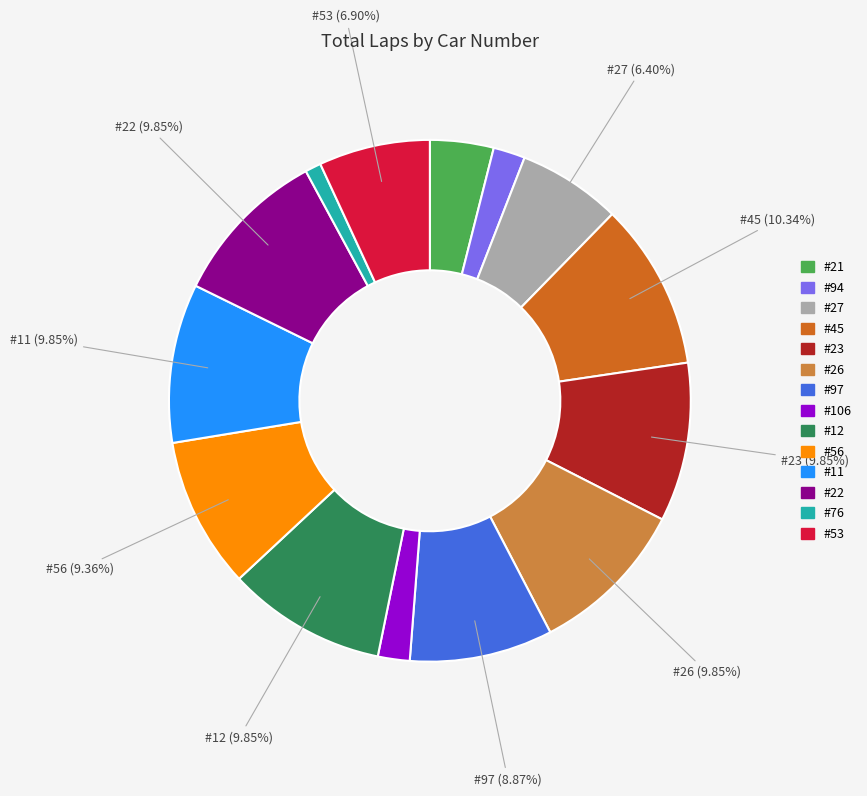

Approximately how many times larger is the value at #45 compared to #27?

1.6